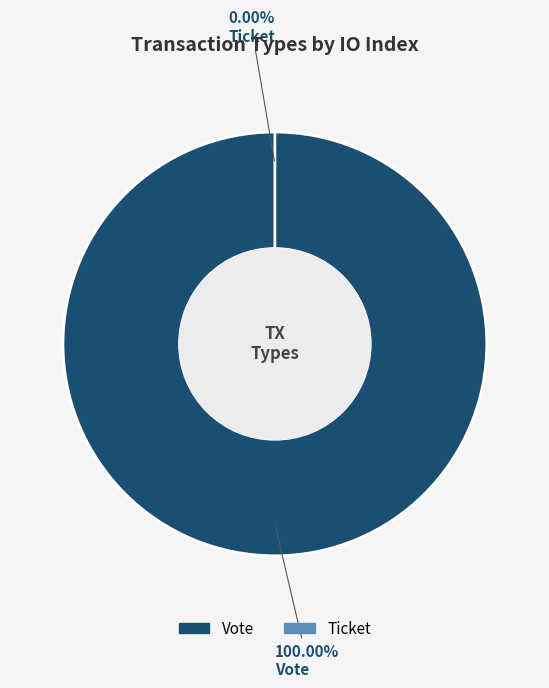

How many slices are in this pie chart?

2